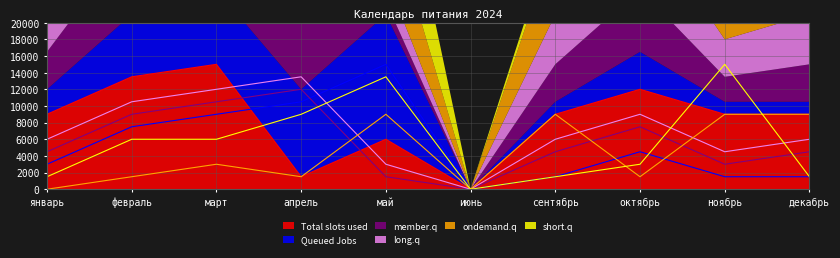

The Total slots used series shows 4883 at октябрь. True or false?

False